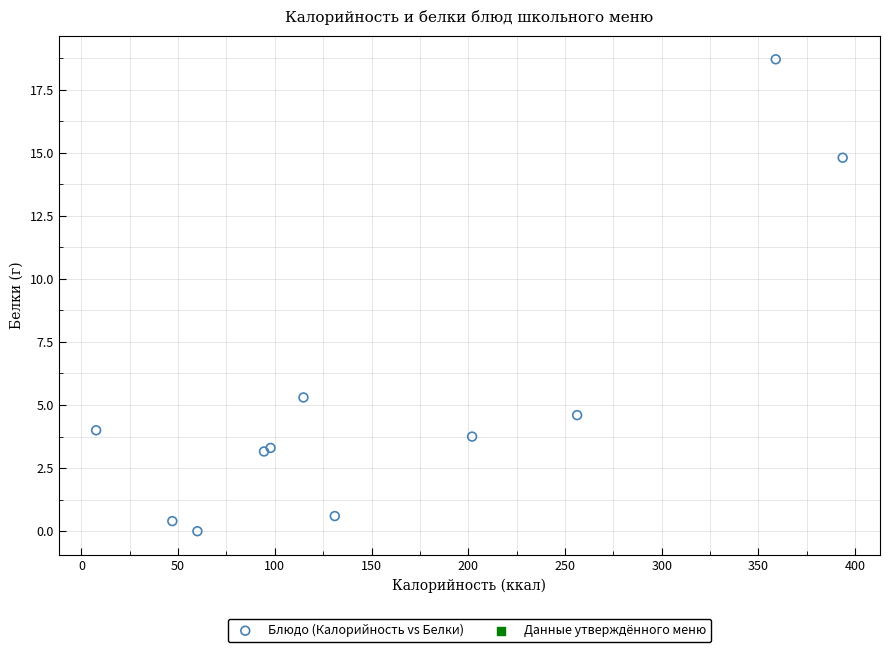

What Y value in the scatter plot is closest to 9?

5.3